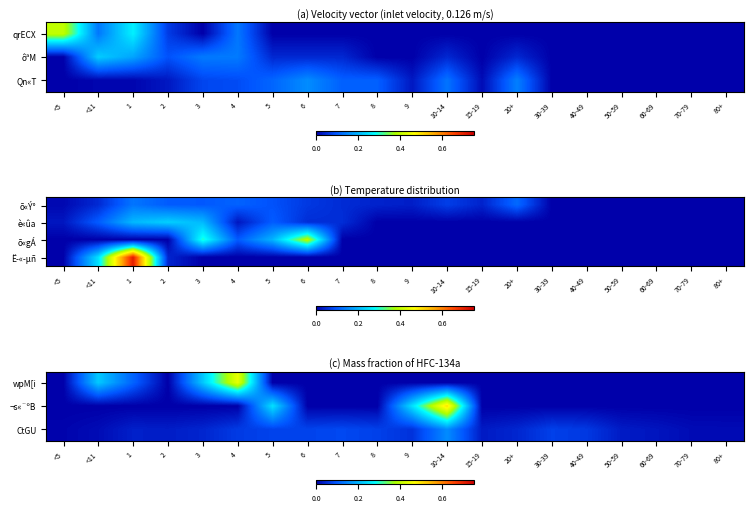

Which has a higher value, 7 or 30-39?

7